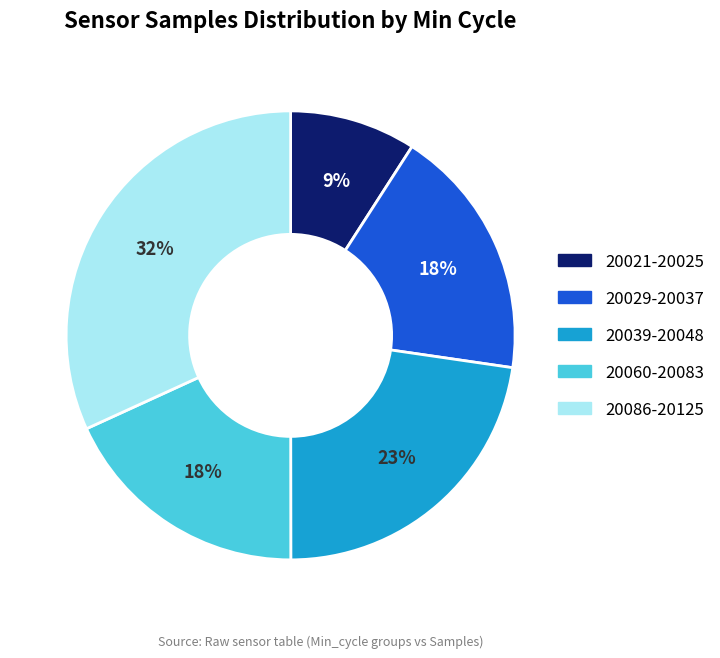

To the nearest percent, what is the difference between the largest and smallest slice percentages?

23%